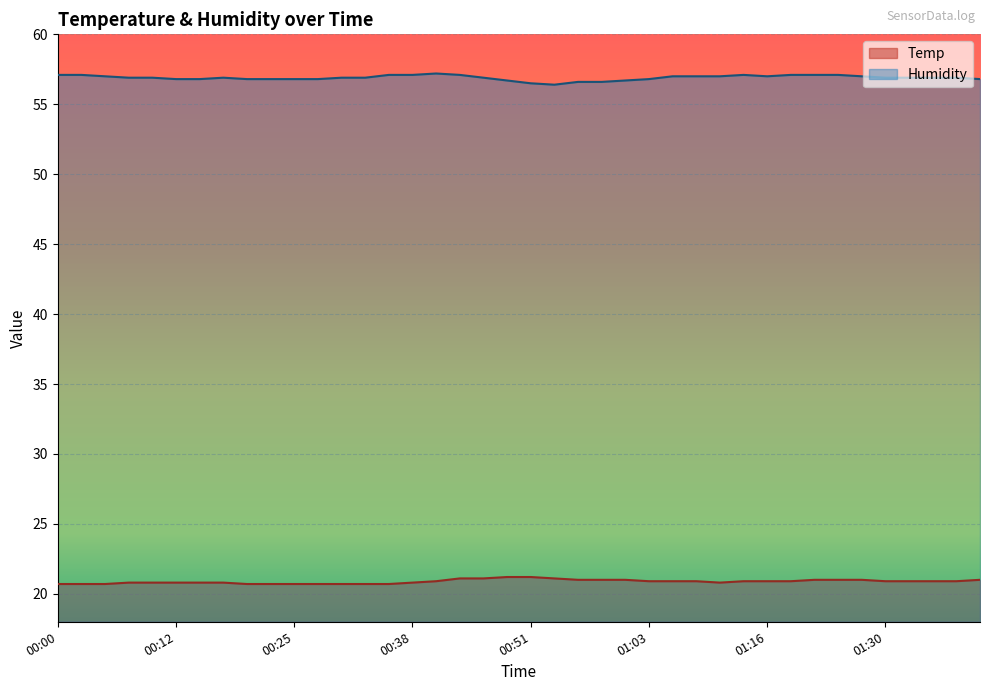

What is the total value across all series at 00:22?

77.5